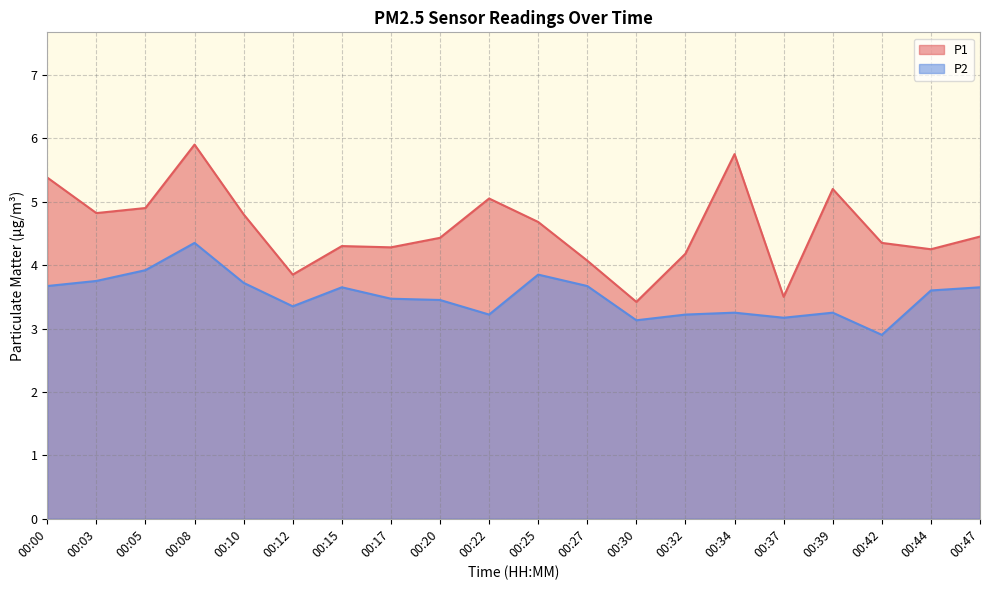

What is the greatest value displayed?

5.9